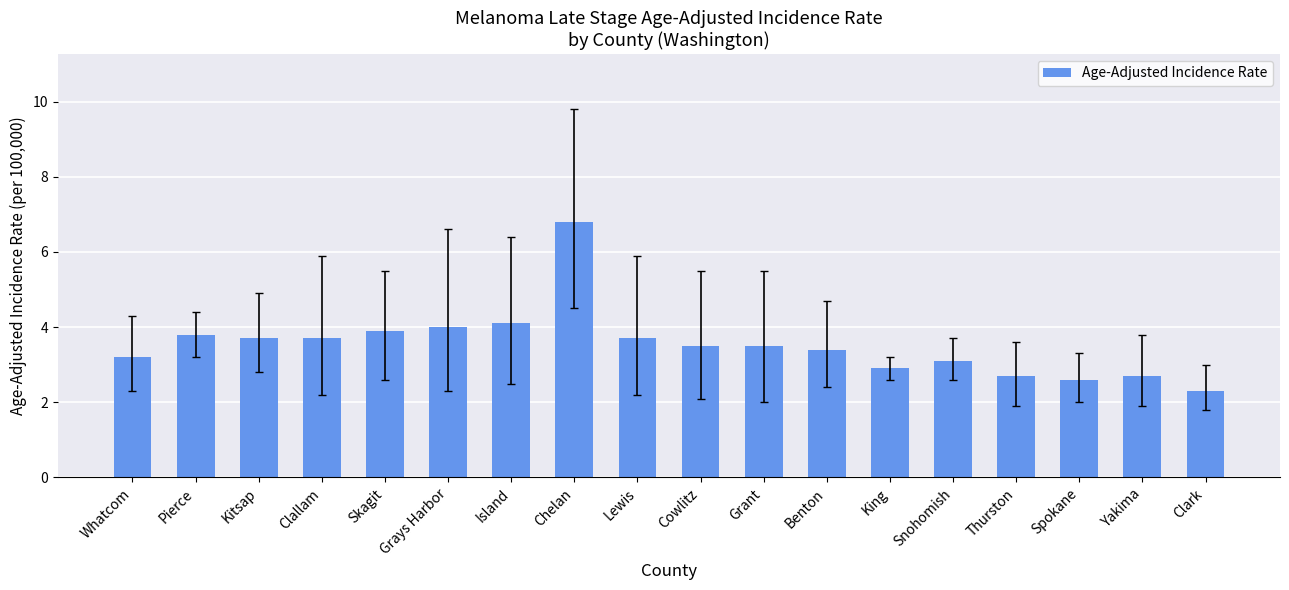

Which label corresponds to the largest value in the chart?

Chelan